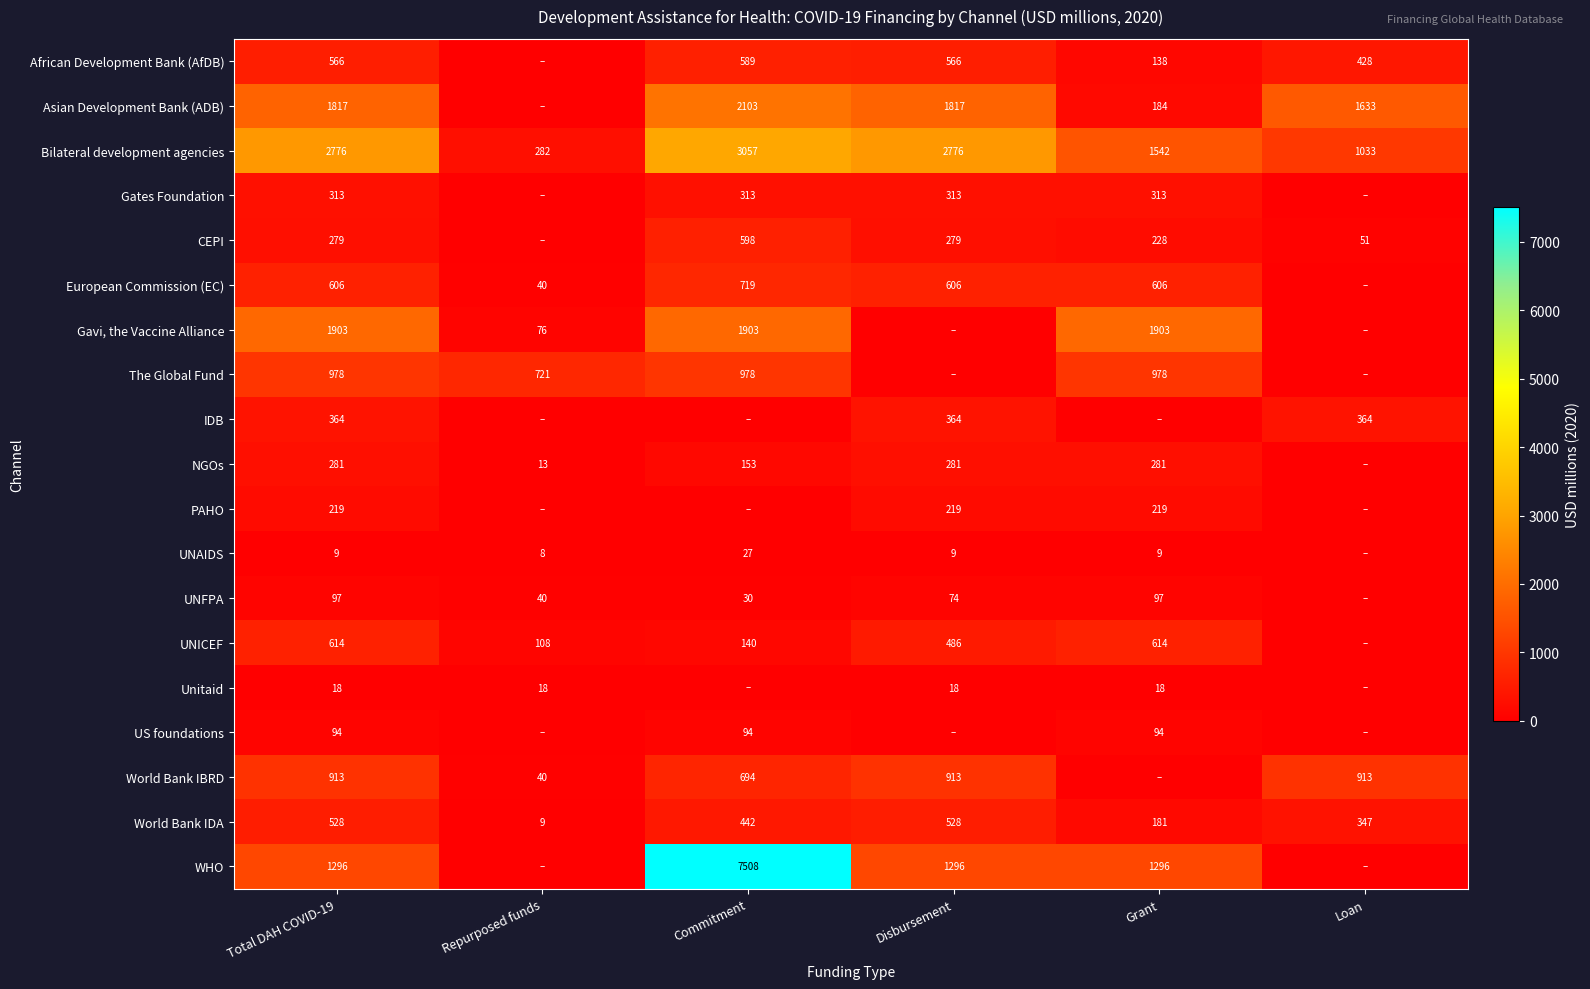

Is the value of African Development Bank (AfDB) at Grant greater than the value of World Bank IDA at Repurposed funds?

Yes